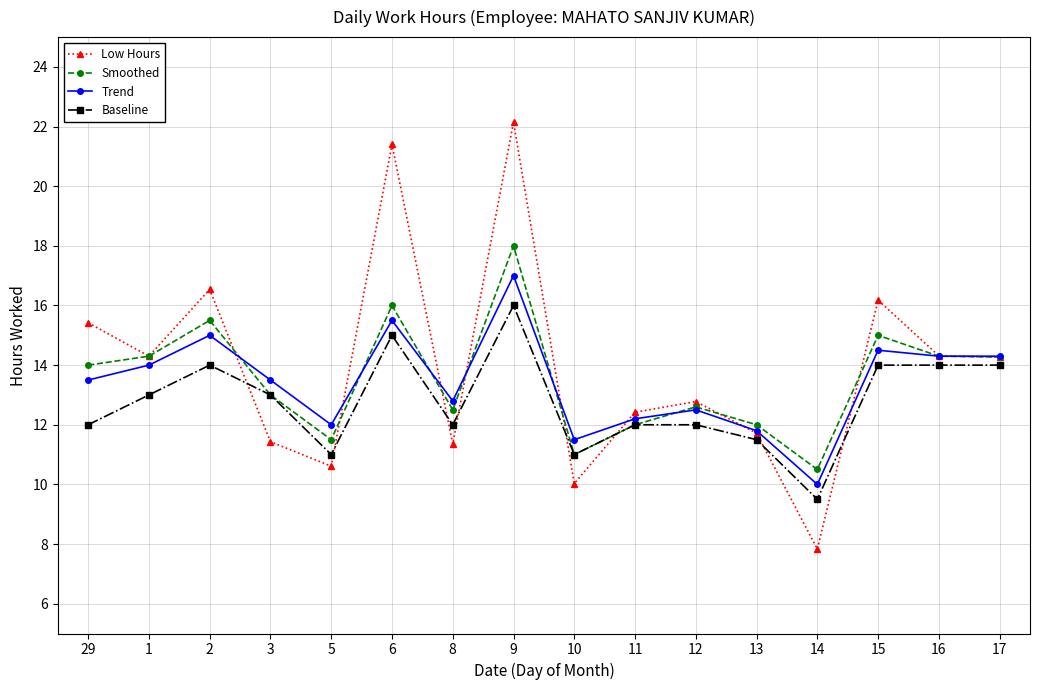

List the series in order of their peak value, highest first.

Low Hours, Smoothed, Trend, Baseline